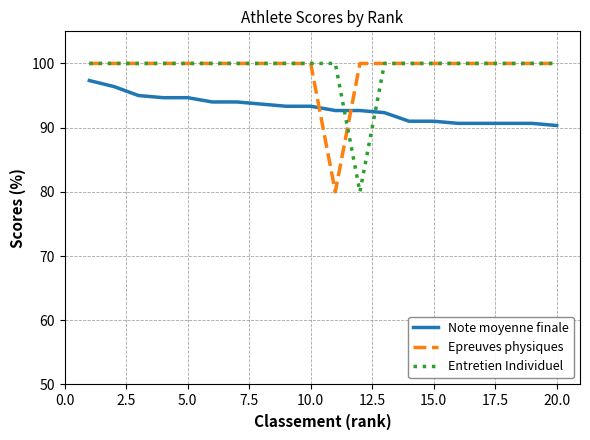

In Entretien Individuel, how many points are lower than both neighbors (excluding endpoints)?

1